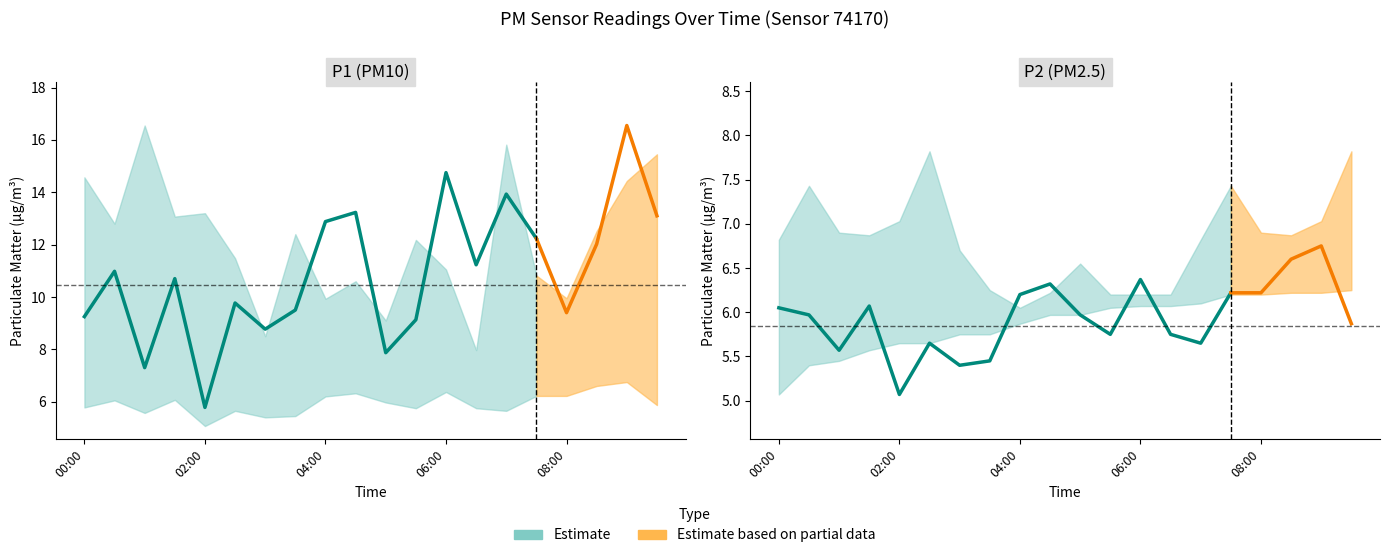

True or false: P1_upper and P1_lower intersect in this chart.

False